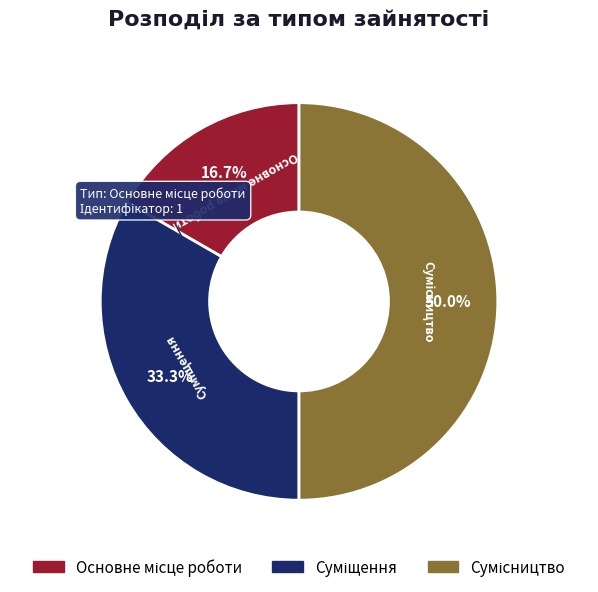

Is it true that Сумісництво is 50% of the pie?

True